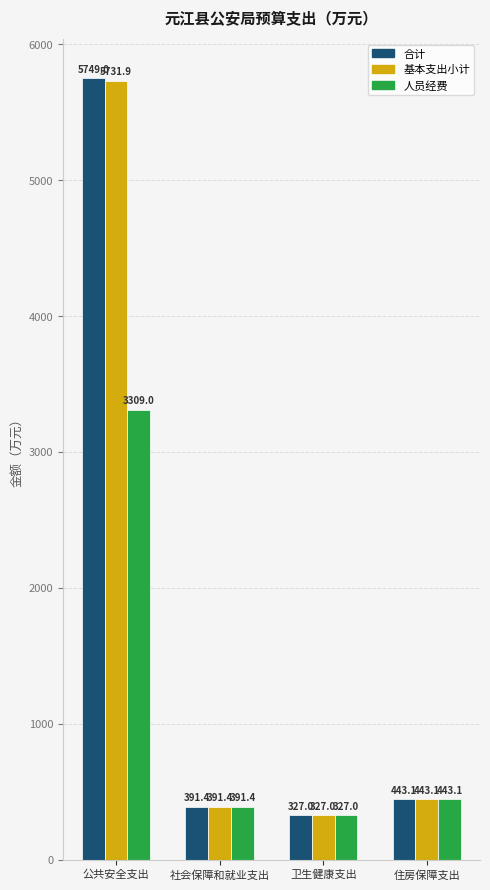

What is the value of the 人员经费 bar at the 4th from the left?

443.1